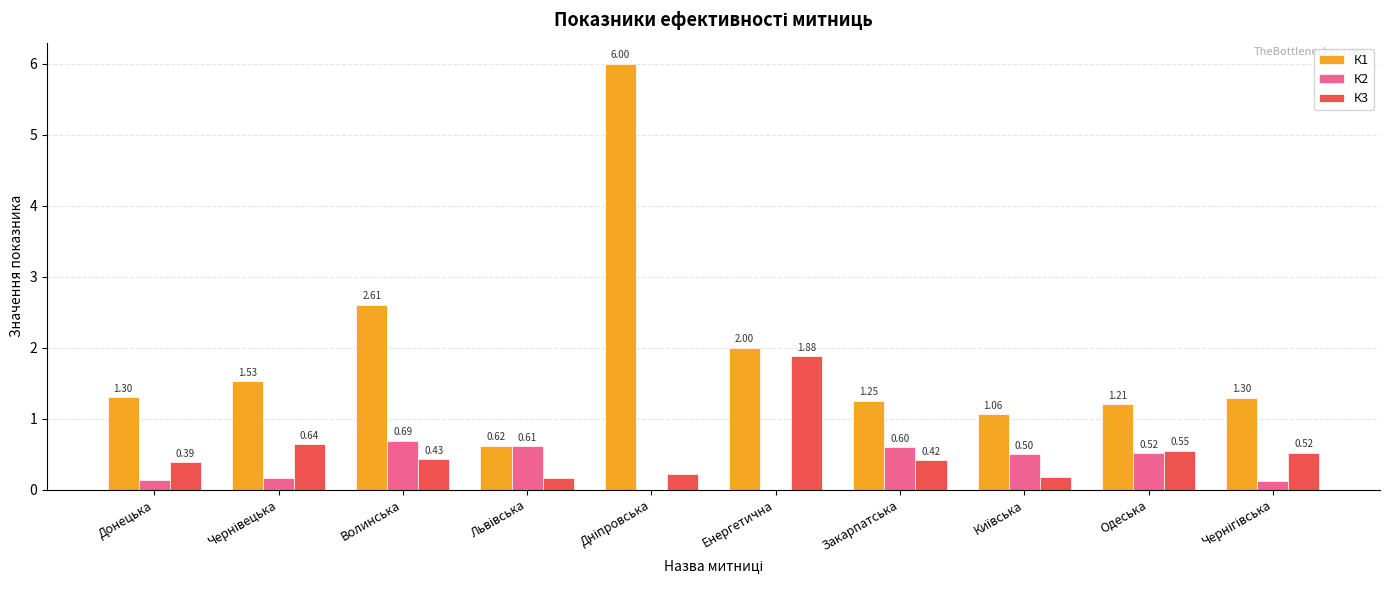

Count the number of data series in this chart.

3